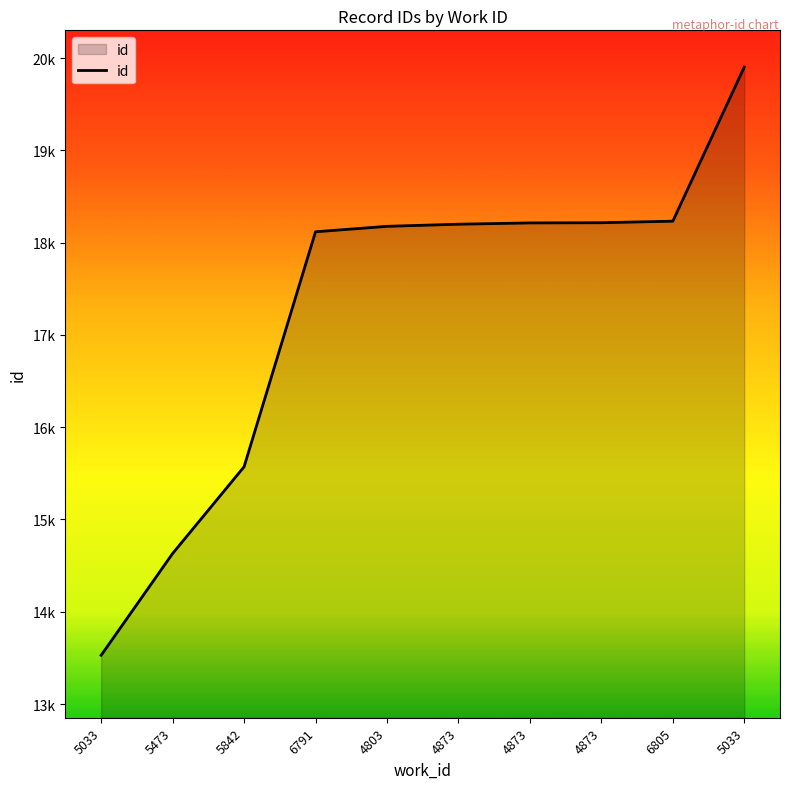

Does the chart display data point markers on the line(s)?

No